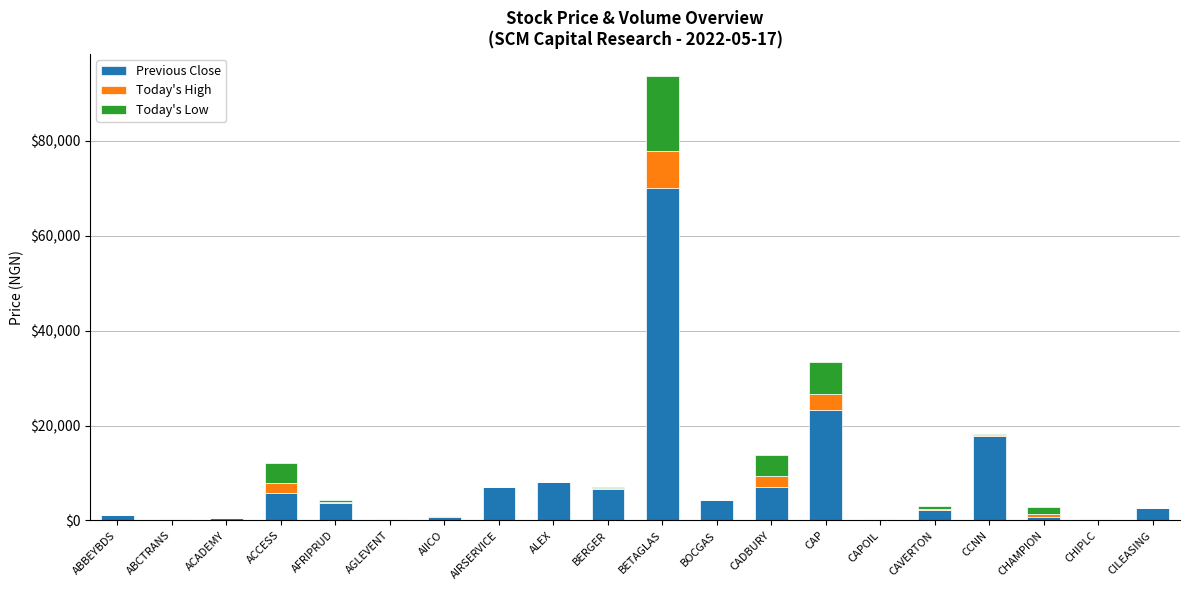

True or false: Previous Close has a value of 11176.7 at AIRSERVICE.

False